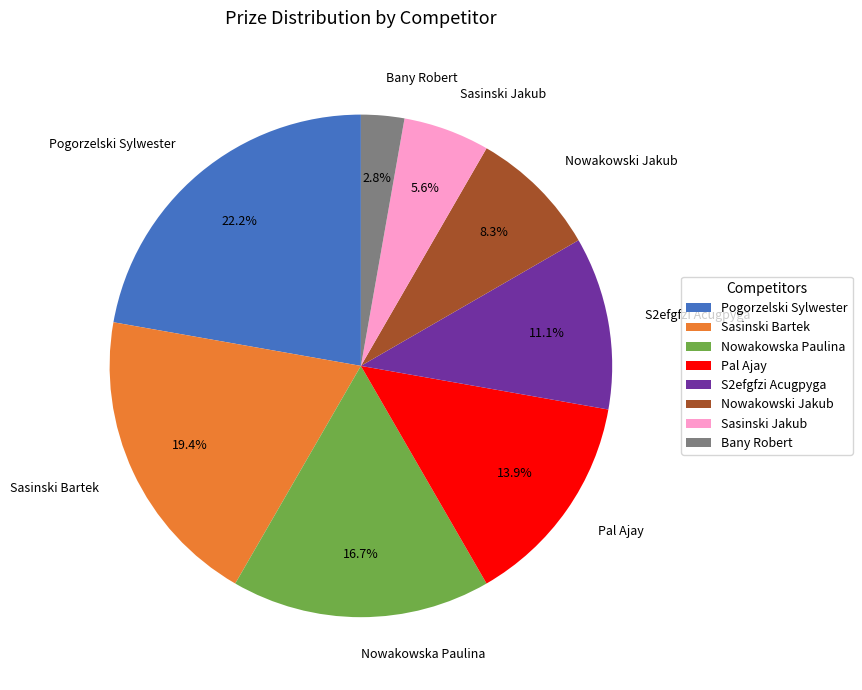

To the nearest percent, what is the difference between the Pal Ajay and S2efgfzi Acugpyga slice percentages?

3%